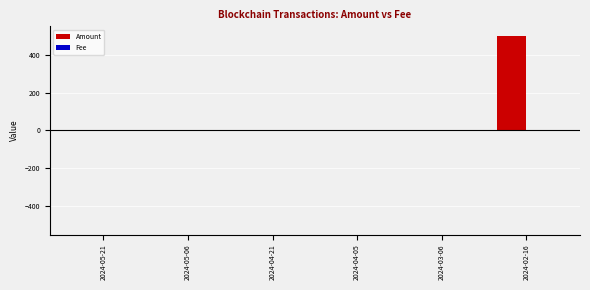

The value of Amount at 2024-02-16 is 226.3. True or false?

False